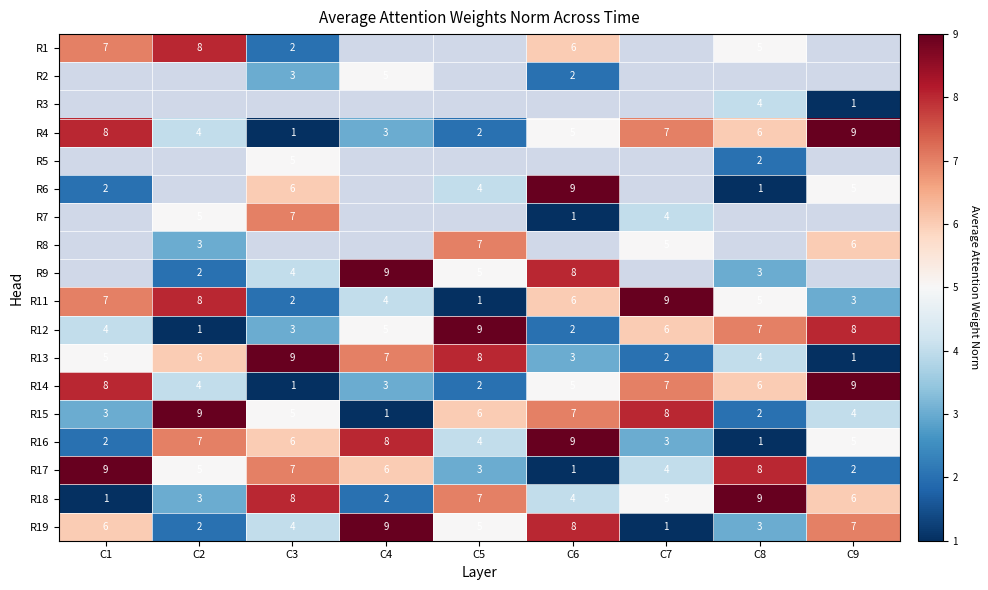

Rank the series at C6 from lowest to highest value.

R12, R11, R7, R8, R17, R9, R2, R3, R18, R4, R5, R13, R14, R19, R6, R1, R15, R16